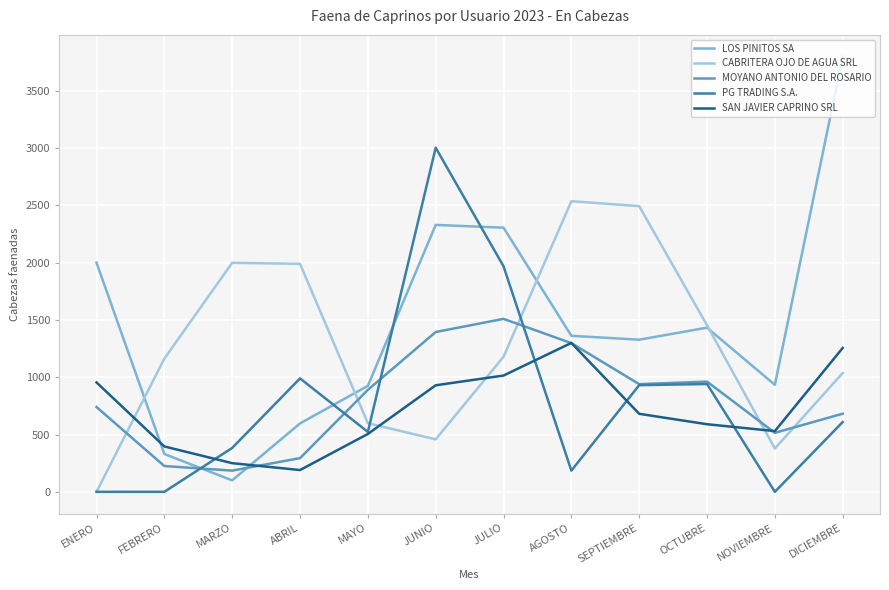

Read the PG TRADING S.A. value at SEPTIEMBRE.

931